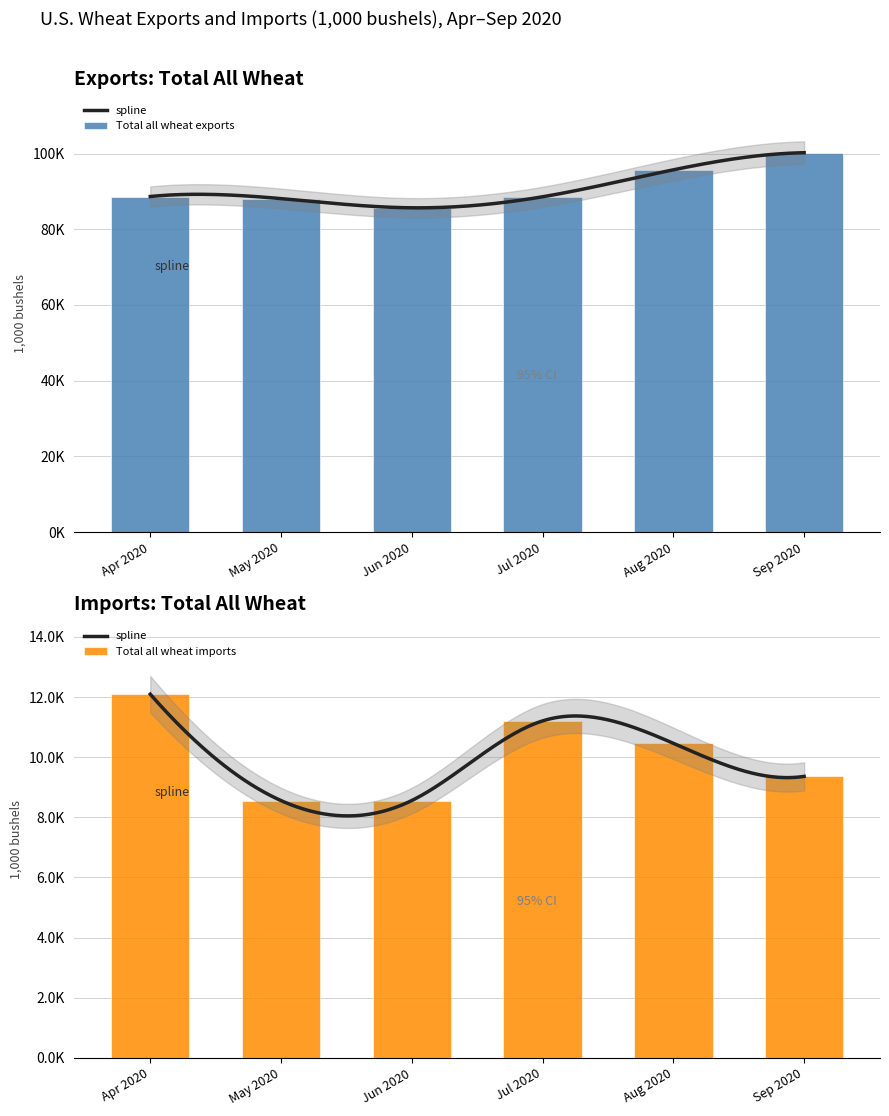

How many data points in Imports are less than 10462?

3